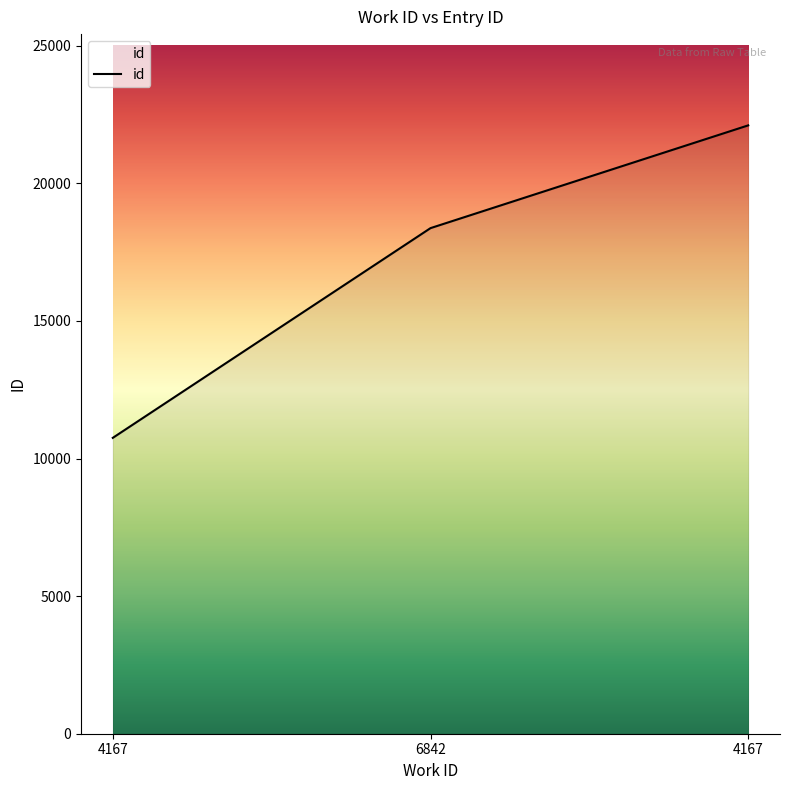

Does the chart display data point markers on the line(s)?

No